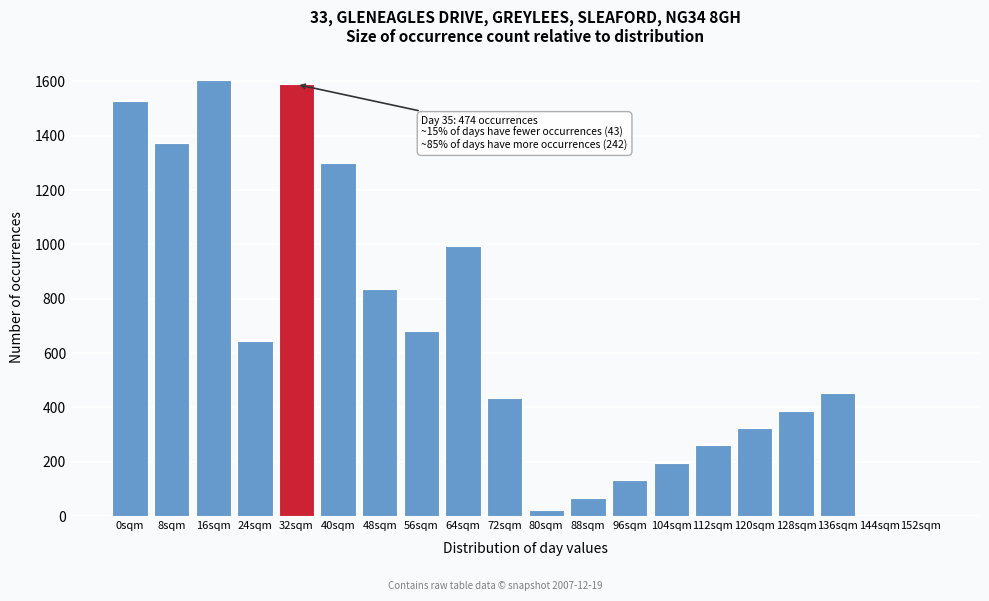

Reading left to right, list all the values displayed in this chart.

0sqm=1527	8sqm=1374	16sqm=1605	24sqm=643	32sqm=1589	40sqm=1299	48sqm=837	56sqm=681	64sqm=994	72sqm=433	80sqm=21	88sqm=68	96sqm=132	104sqm=196	112sqm=260	120sqm=324	128sqm=388	136sqm=452	144sqm=0	152sqm=0